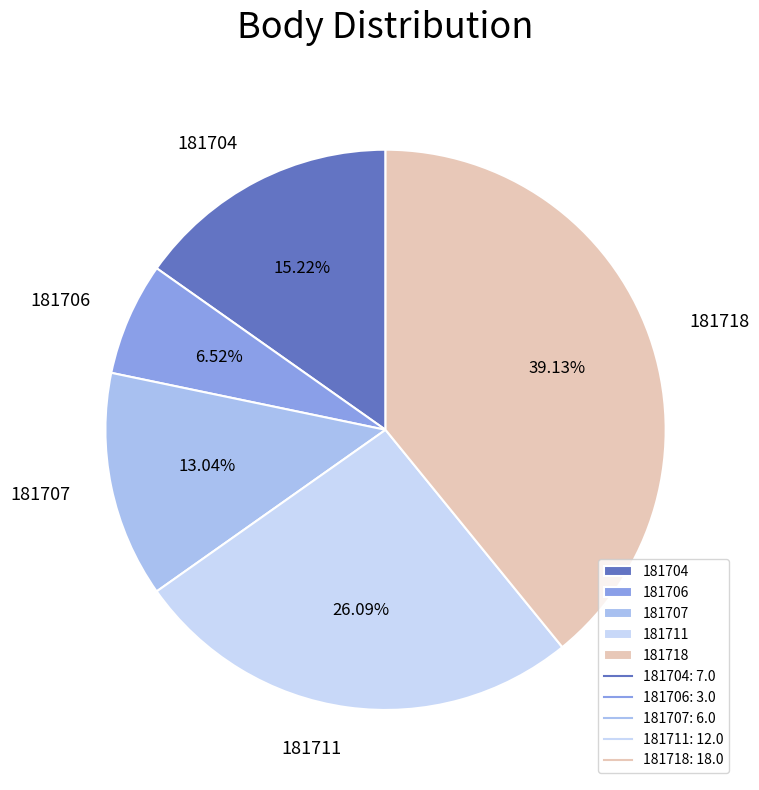

How many segments does this pie chart have?

5